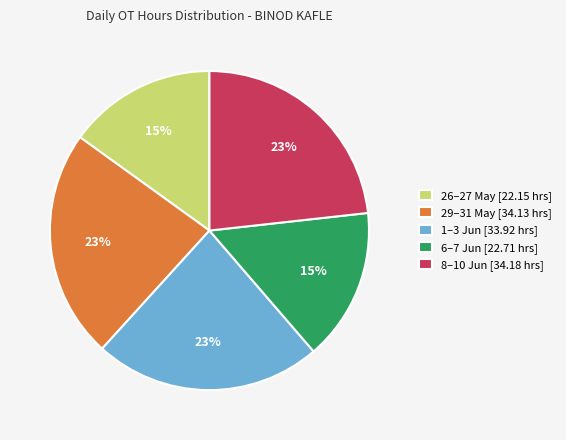

Is 1–3 Jun [33.92 hrs] the majority of the pie?

No